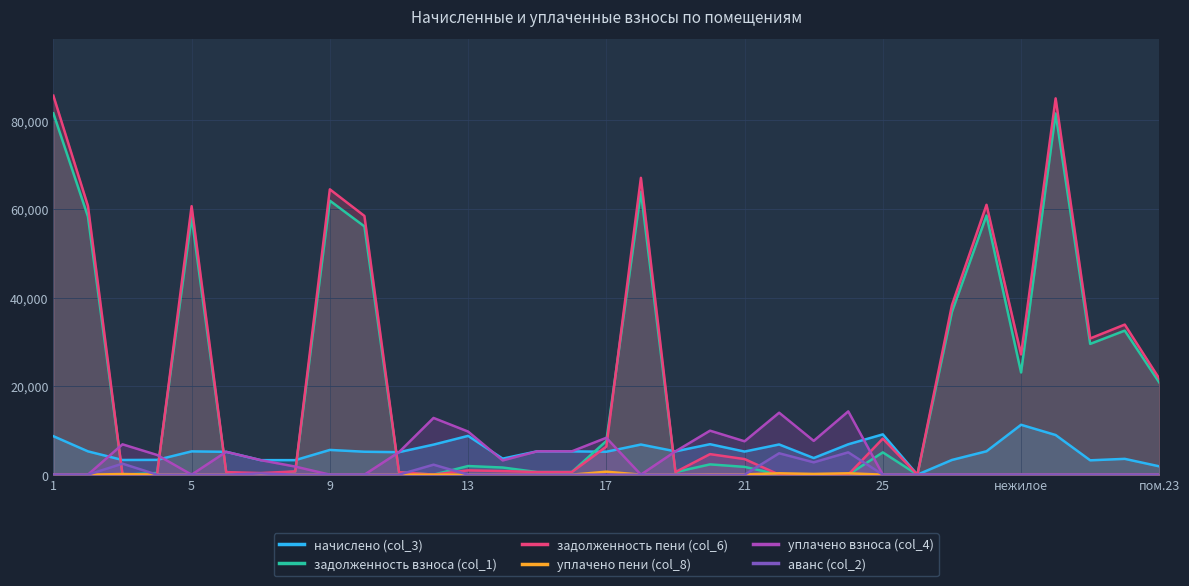

What is the sum of all аванс (col_2) values?

17667.4